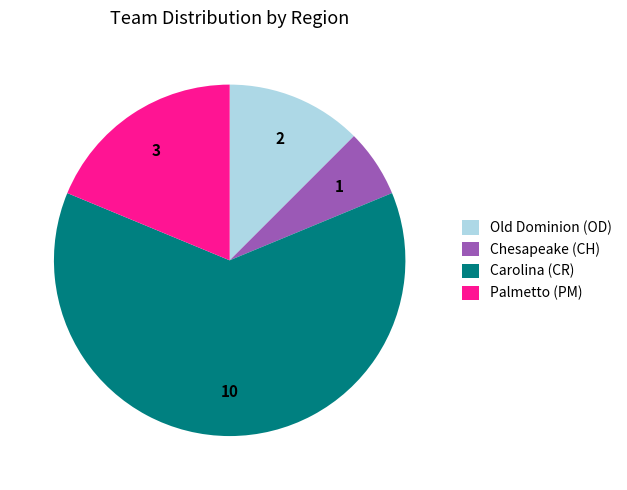

Is the sum of Chesapeake (CH) and Palmetto (PM) greater than half?

No